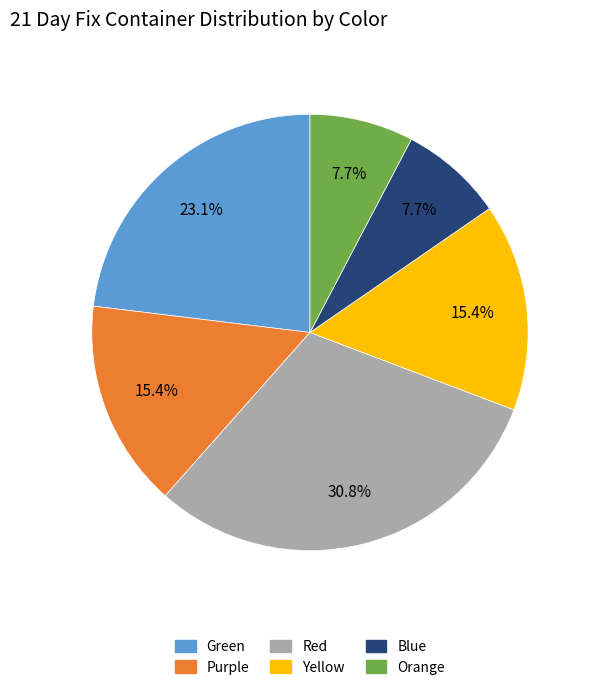

Combined, do Blue and Orange account for over 50%?

No